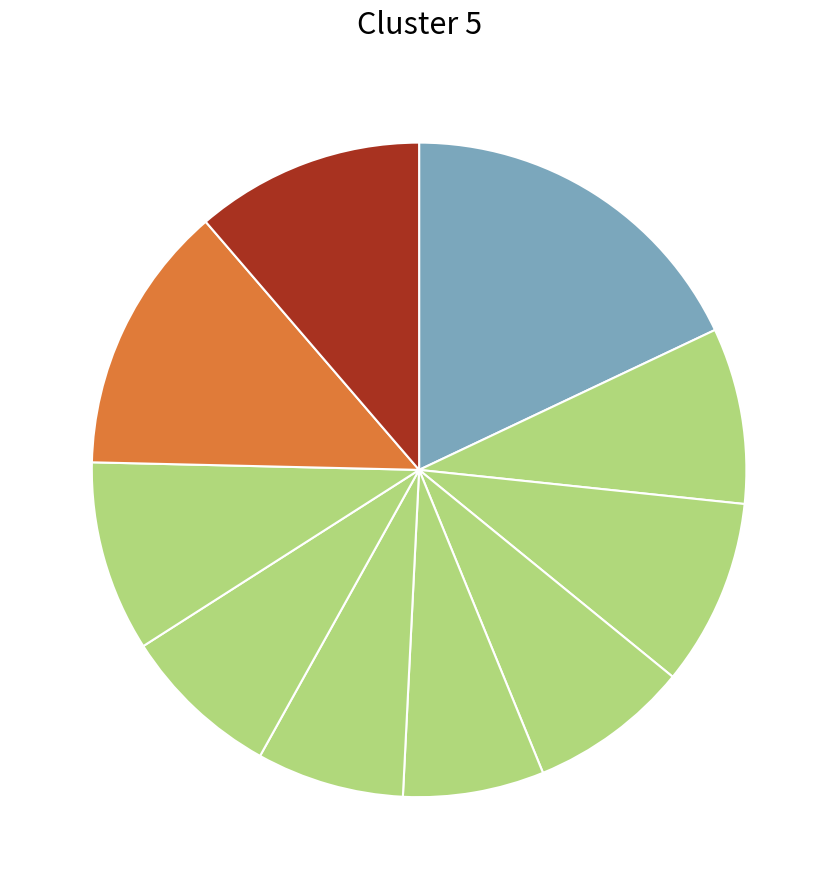

Which category has the biggest portion of the pie?

pct05